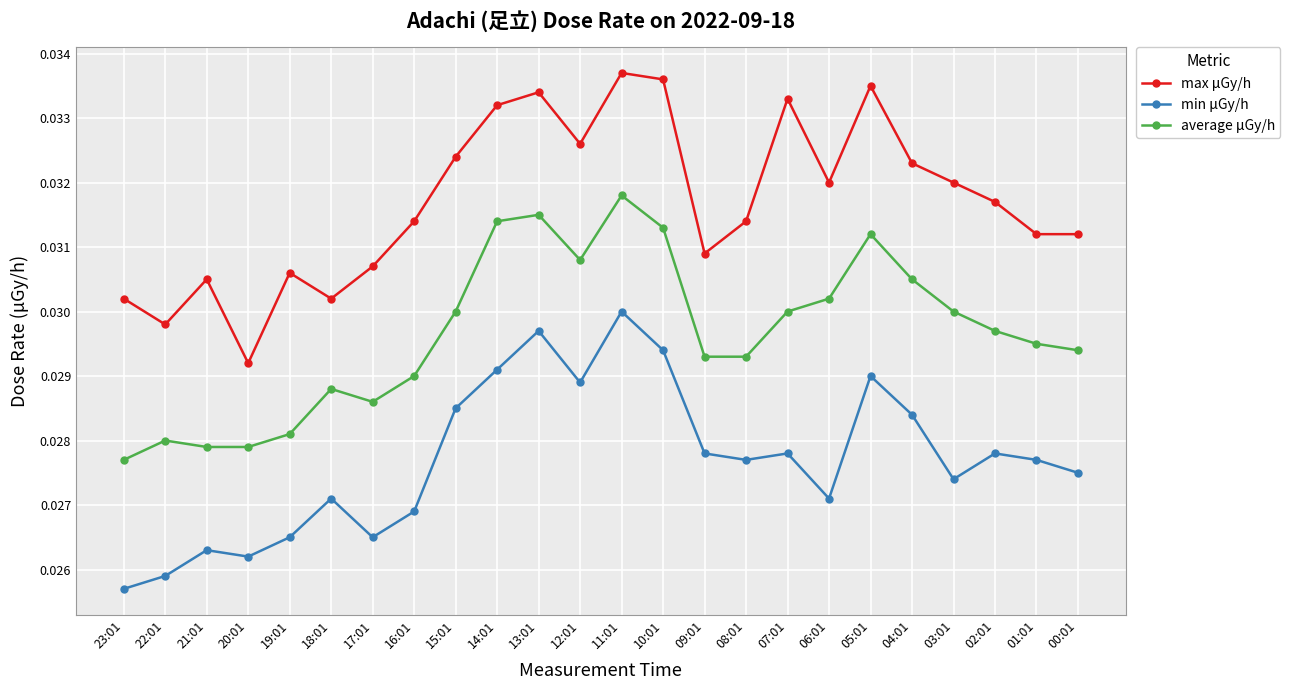

Which category has the lowest value in the min μGy/h series?

23:01